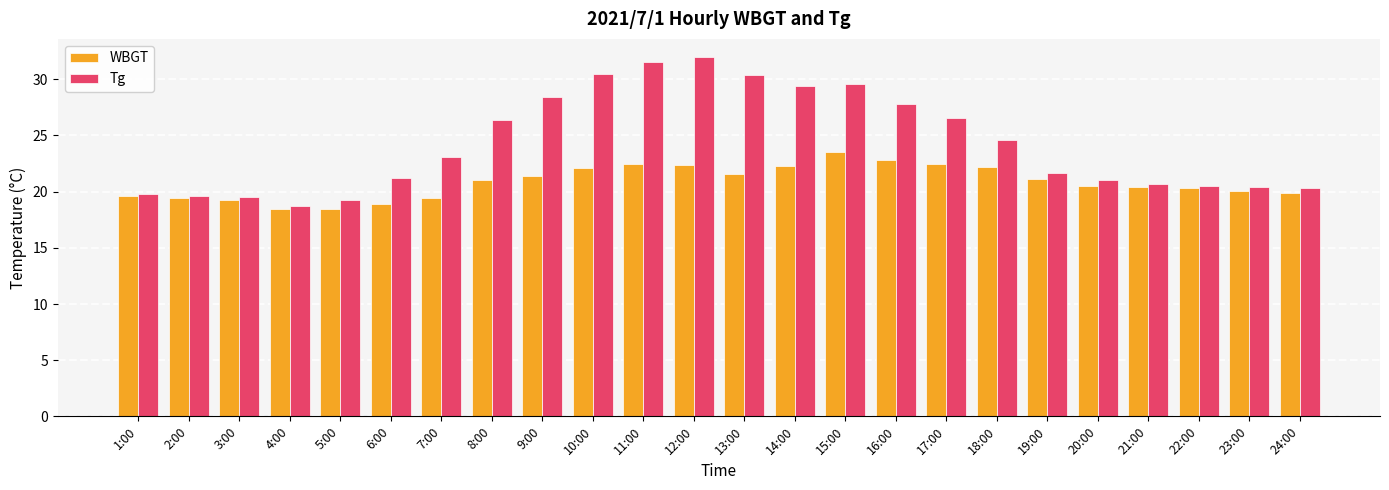

List the series in order of their peak value, highest first.

Tg, WBGT